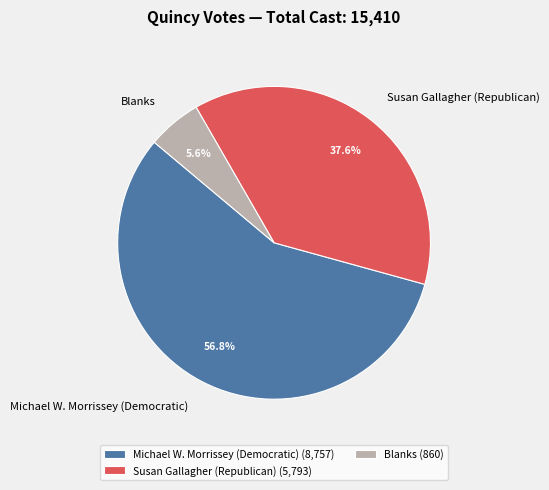

To the nearest percent, what is the difference between the largest and smallest slice percentages?

51%